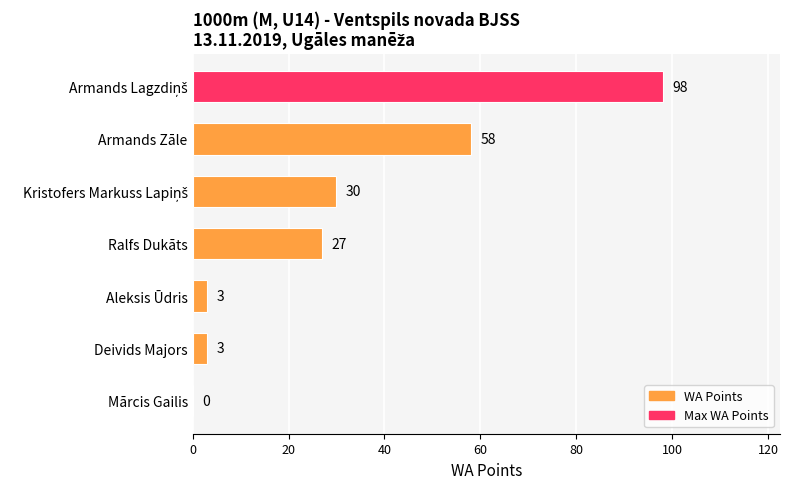

What is the change in value from Armands Zāle to Aleksis Ūdris?

-55